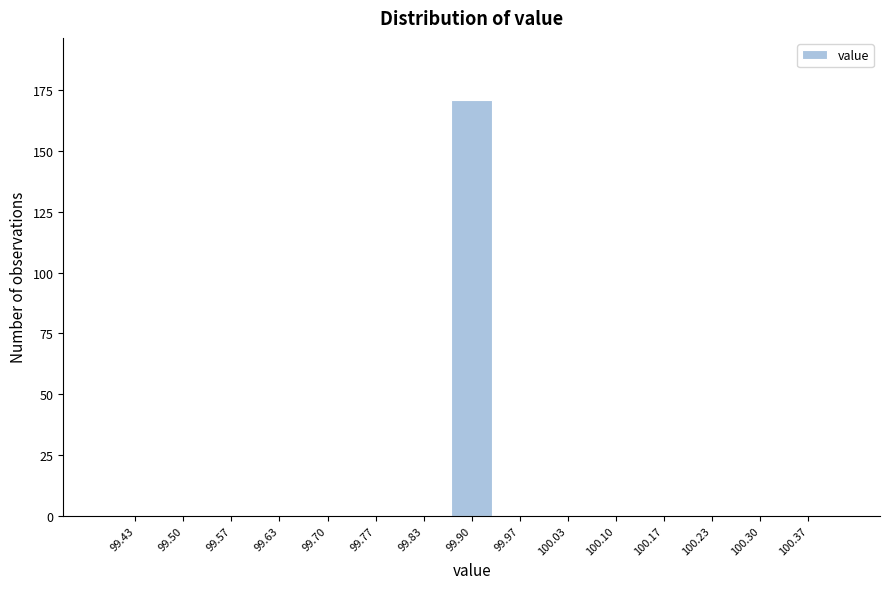

Reading left to right, transcribe this chart: for each bar, give the range it covers on the x-axis and its height. Neither the bar edges nor the heights are printed on the chart, so give them approximately, as read against the axes.

99.40 to 99.47: 0
99.47 to 99.53: 0
99.53 to 99.60: 0
99.60 to 99.67: 0
99.67 to 99.73: 0
99.73 to 99.80: 0
99.80 to 99.87: 0
99.87 to 99.93: 170
99.93 to 100.00: 0
100.00 to 100.07: 0
100.07 to 100.13: 0
100.13 to 100.20: 0
100.20 to 100.27: 0
100.27 to 100.33: 0
100.33 to 100.40: 0